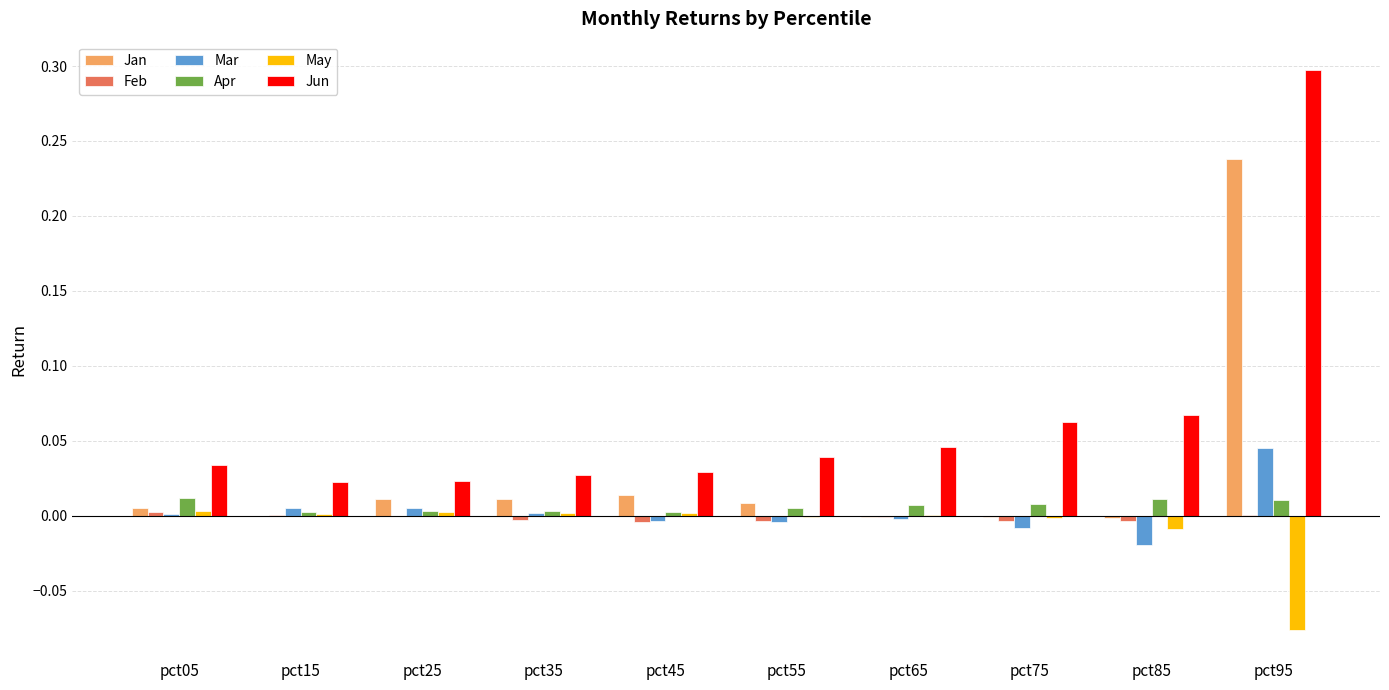

At which category is the sum across all series the highest?

pct95